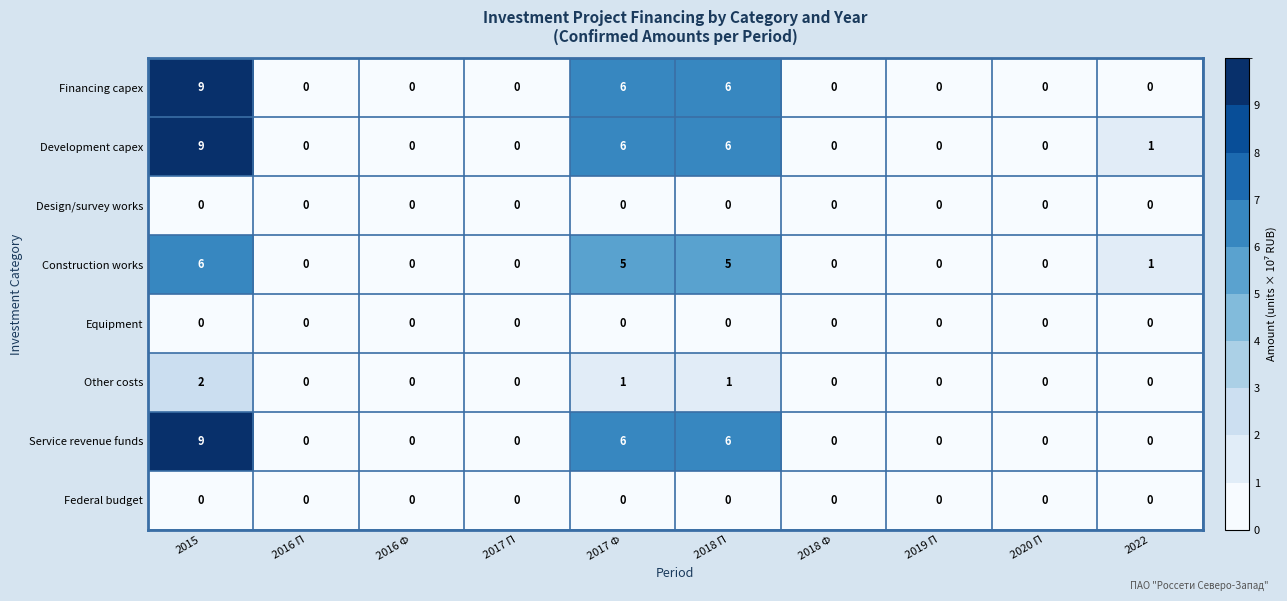

What is the greatest value displayed?

9